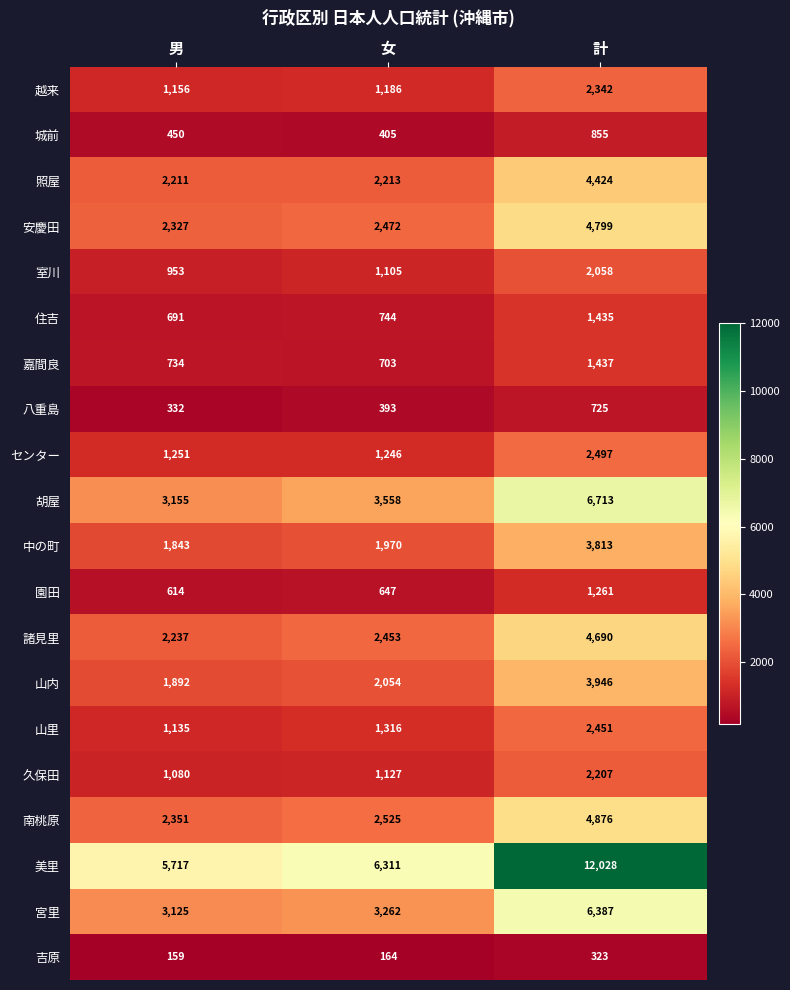

At 女, list the series in order from smallest to largest.

吉原, 八重島, 城前, 園田, 嘉間良, 住吉, 室川, 久保田, 越来, センター, 山里, 中の町, 山内, 照屋, 諸見里, 安慶田, 南桃原, 宮里, 胡屋, 美里